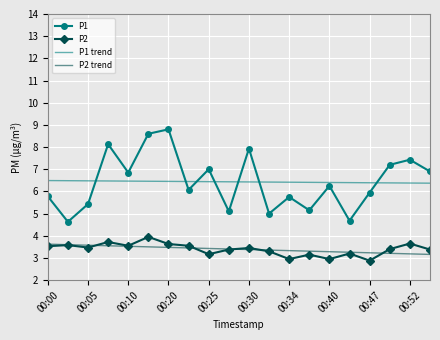

True or false: P2 trend and P1 cross at least once.

False